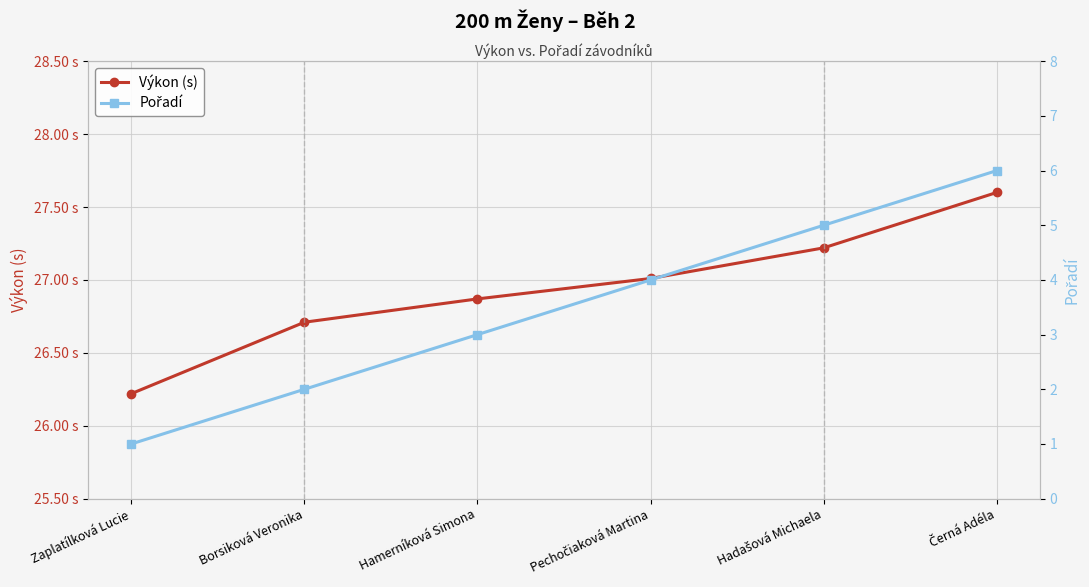

How many categories are shown in the chart?

6